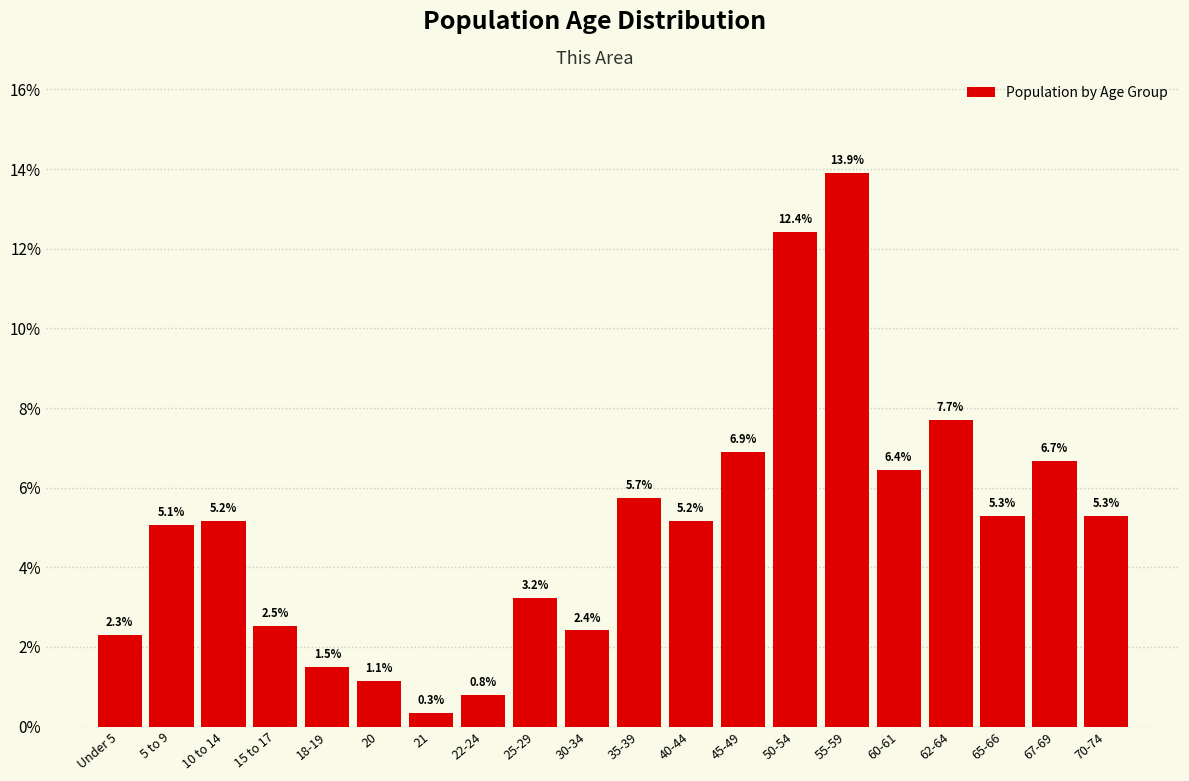

Reading left to right, what are all the values shown in this chart?

Under 5=2.3	5 to 9=5.1	10 to 14=5.2	15 to 17=2.5	18-19=1.5	20=1.1	21=0.3	22-24=0.8	25-29=3.2	30-34=2.4	35-39=5.7	40-44=5.2	45-49=6.9	50-54=12.4	55-59=13.9	60-61=6.4	62-64=7.7	65-66=5.3	67-69=6.7	70-74=5.3